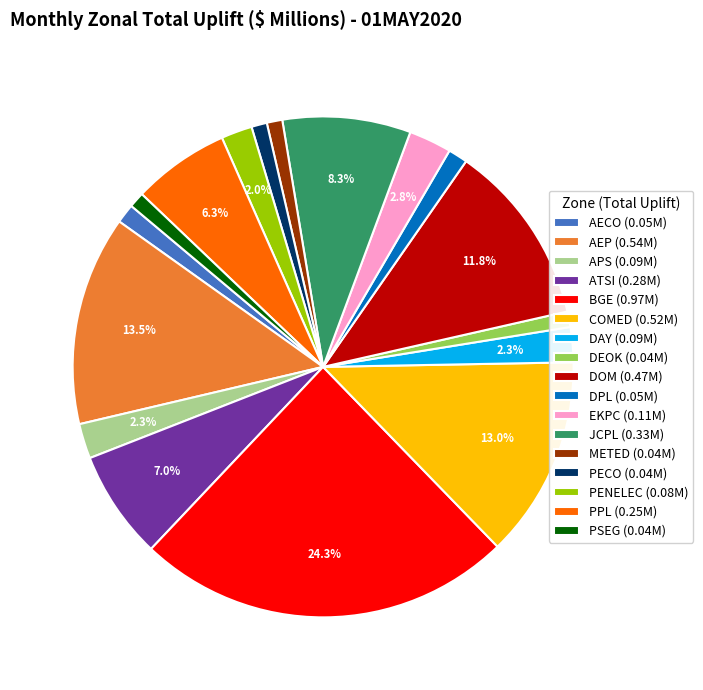

Does PECO account for over 50% of the chart?

No